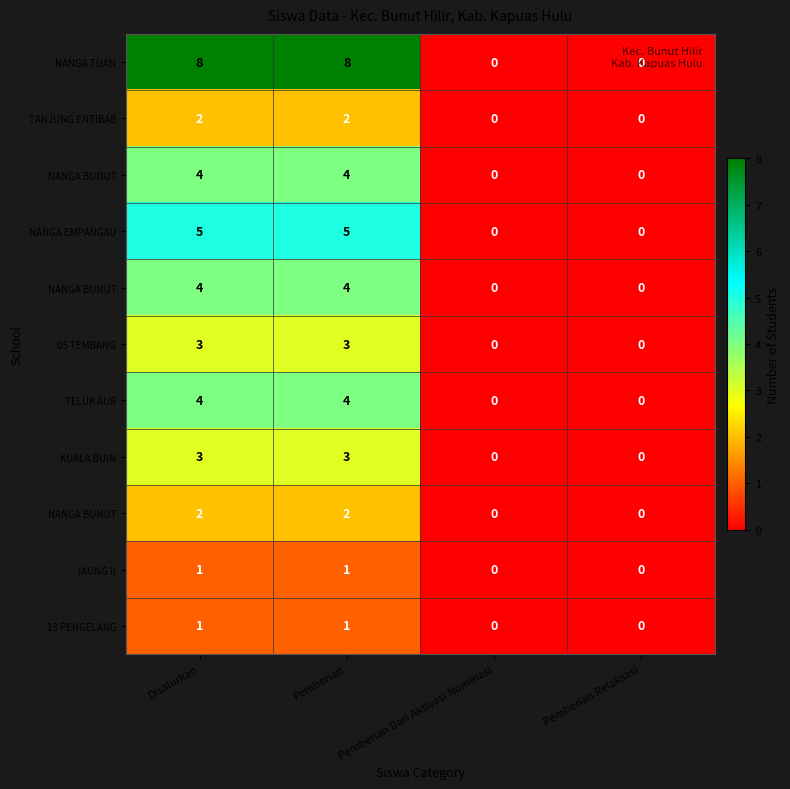

Which has a higher value, Pemberian Relaksasi or Pemberian?

Pemberian